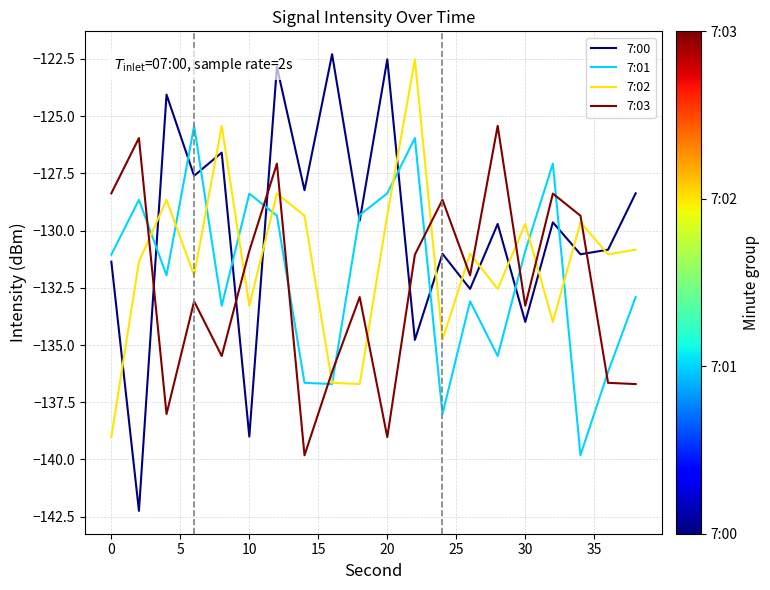

Which series has the largest range (max minus min)?

7:00